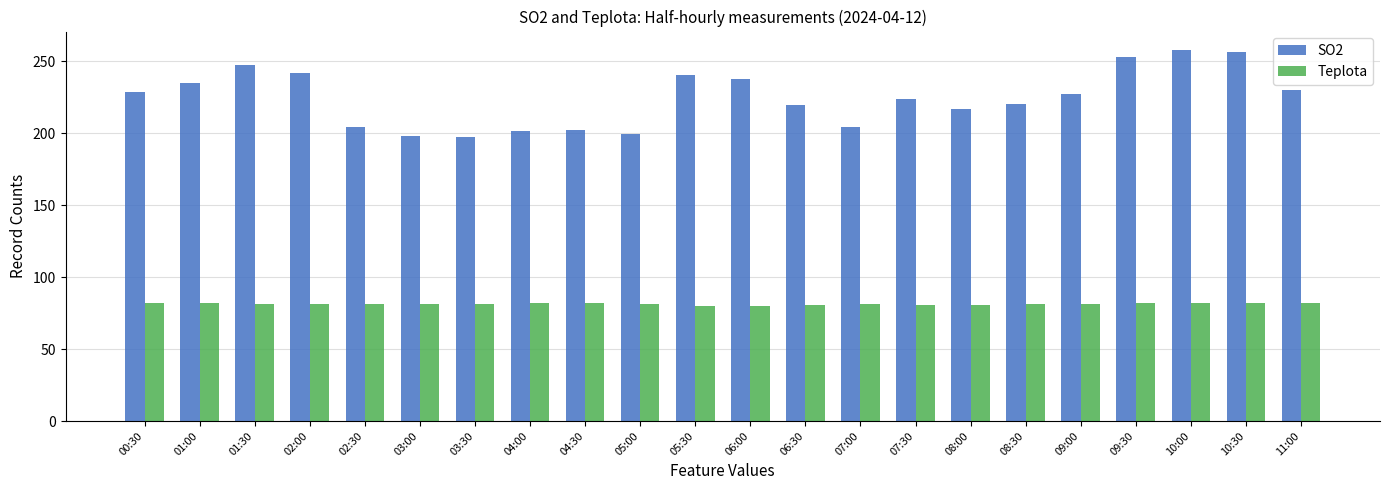

What is the label of the 9th bar from the left?

04:30